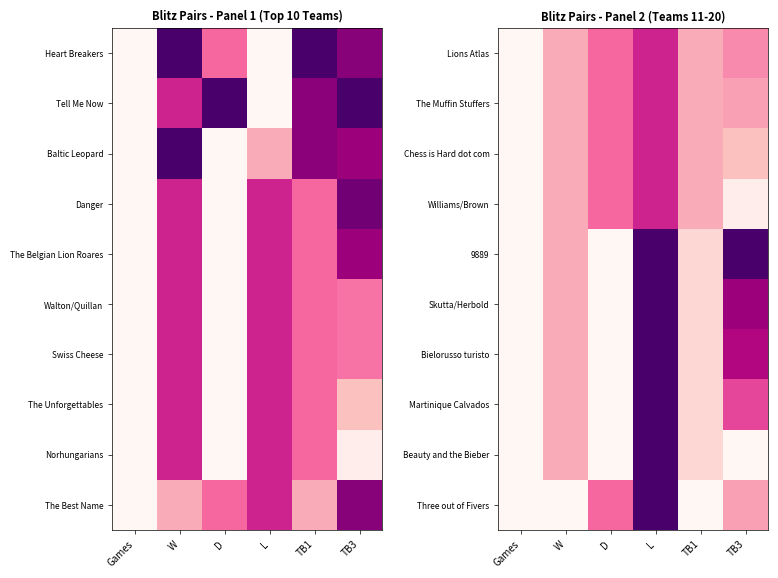

What is the average value of the Three out of Fivers series?

0.3